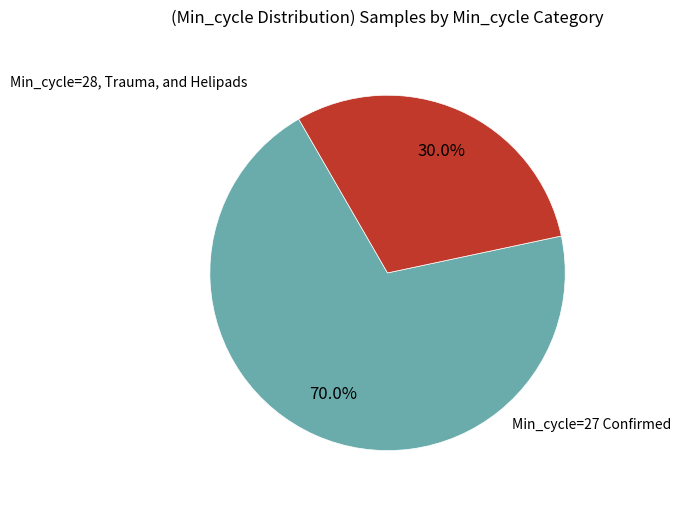

Which category has the biggest portion of the pie?

Min_cycle=27